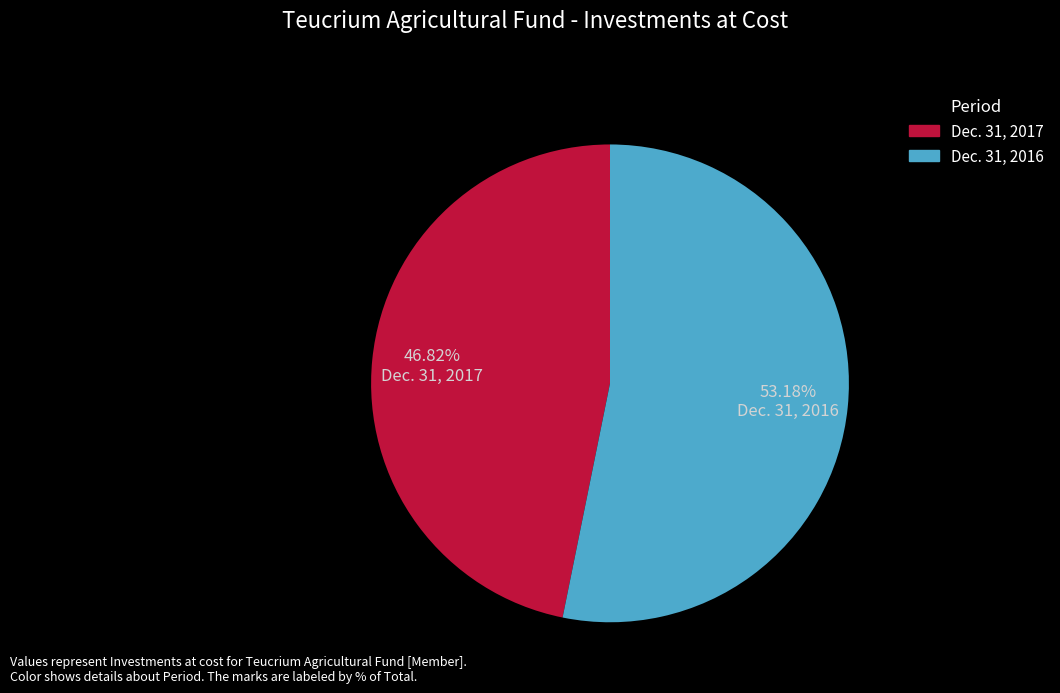

Is the sum of Dec. 31, 2016 and Dec. 31, 2017 greater than half?

Yes